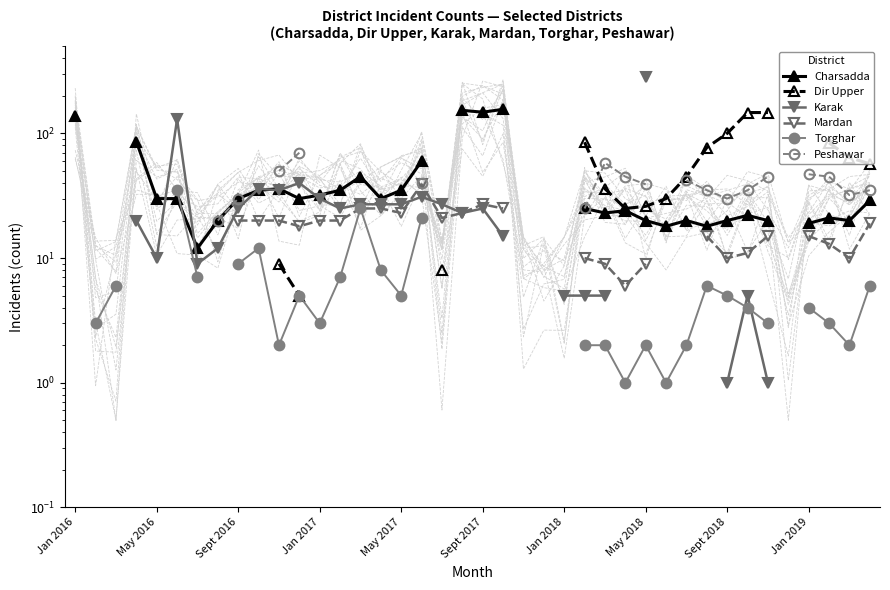

In Mardan, how many points are higher than both neighbors (excluding endpoints)?

2